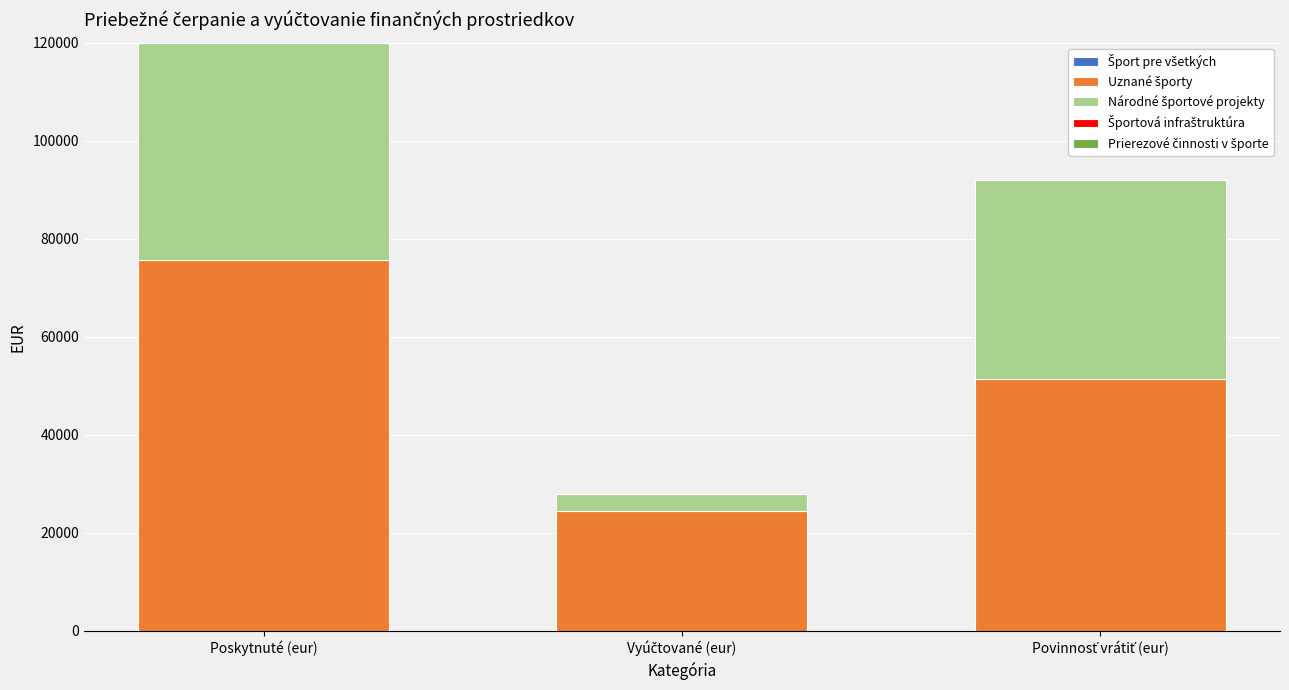

What is the total value across all series at Poskytnuté (eur)?

120030.0